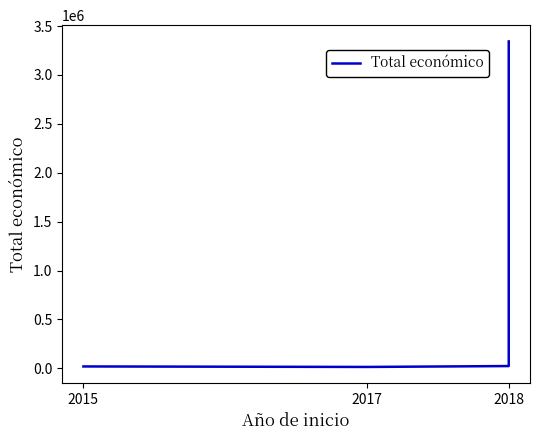

What is the minimum value shown in the chart?

14840